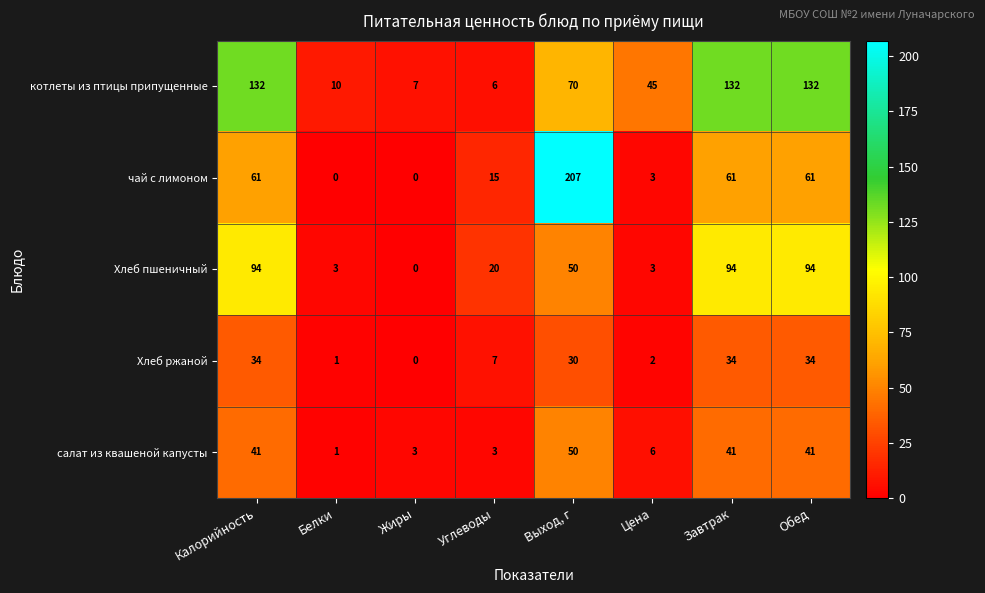

What is the highest value of the Хлеб пшеничный series?

94